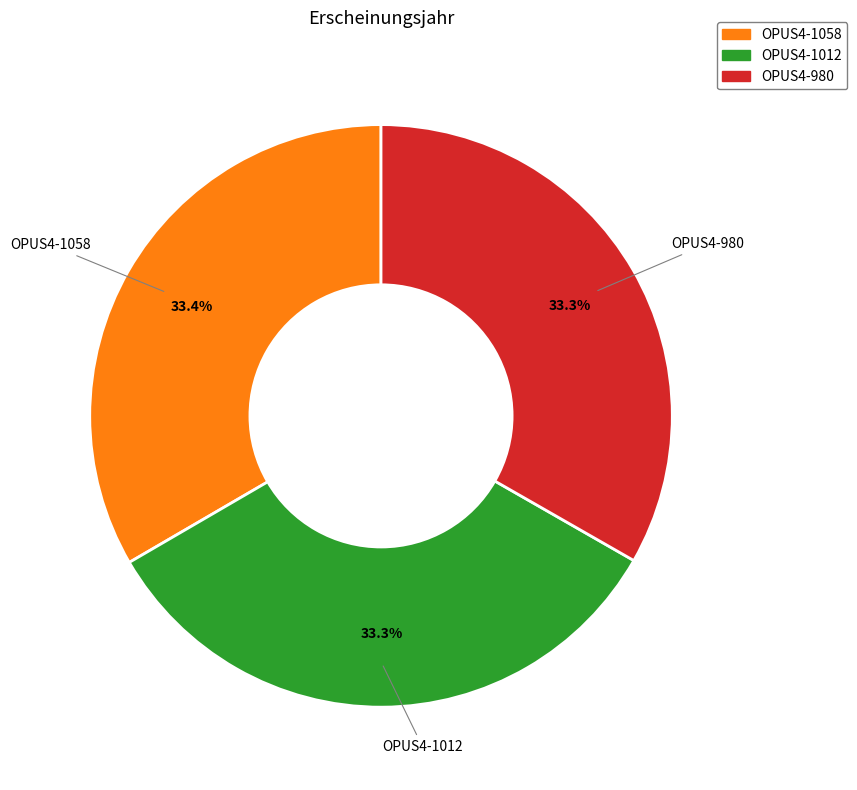

Approximately how many times larger is the value at OPUS4-1012 compared to OPUS4-1058?

1.0